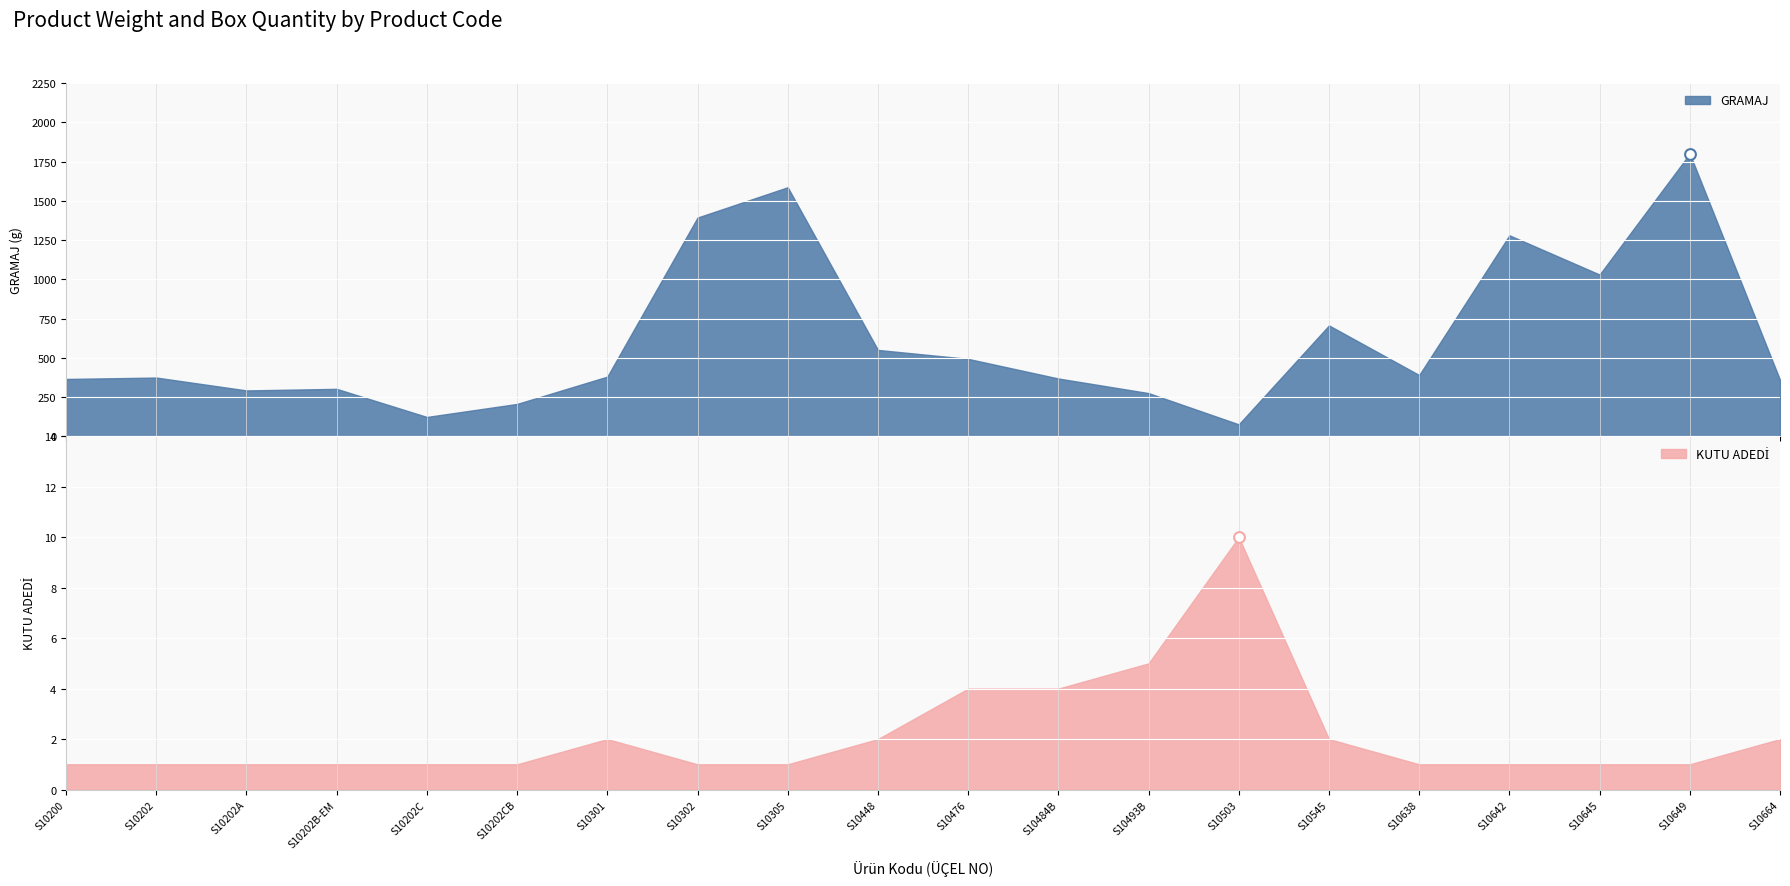

Which series reaches the maximum Y coordinate?

GRAMAJ